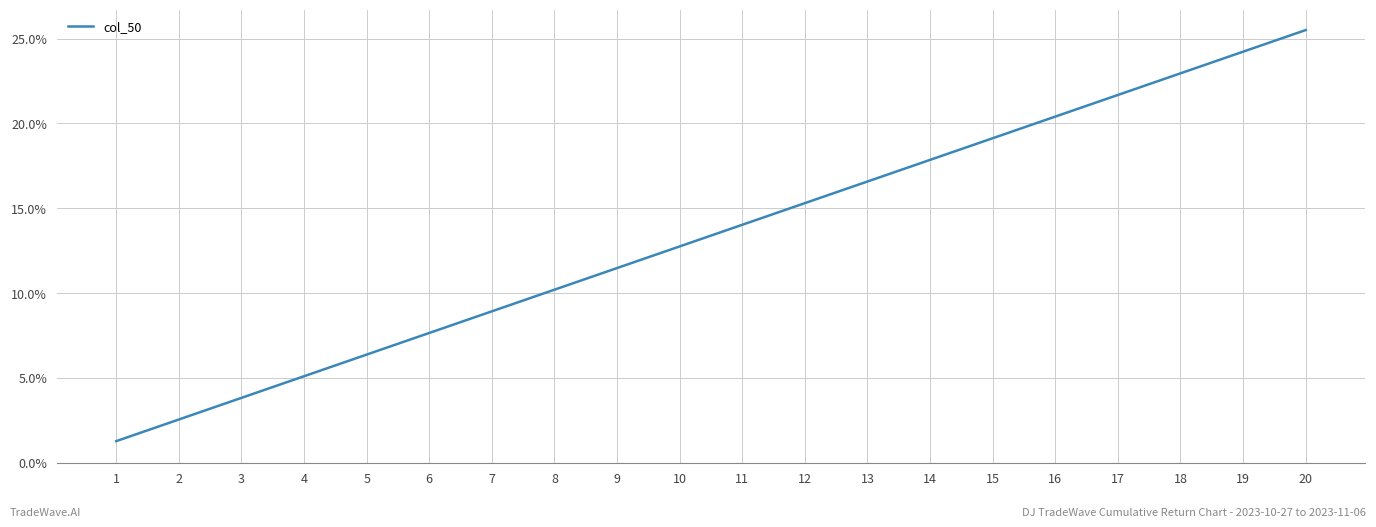

What is the sum of all values?

267.8